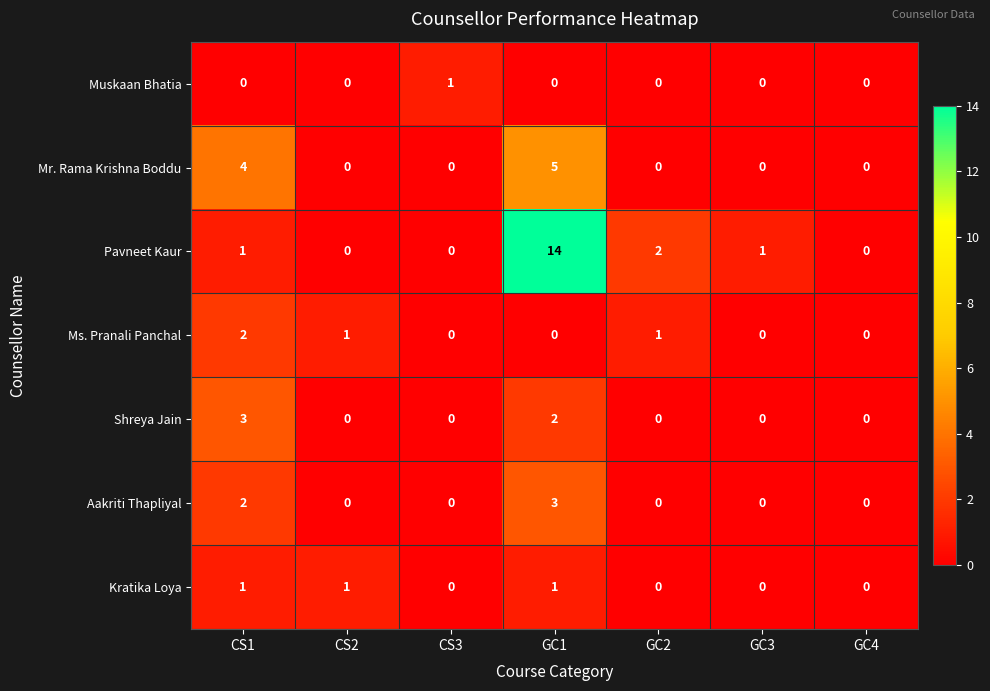

Which series changed the most between CS1 and GC1?

Pavneet Kaur